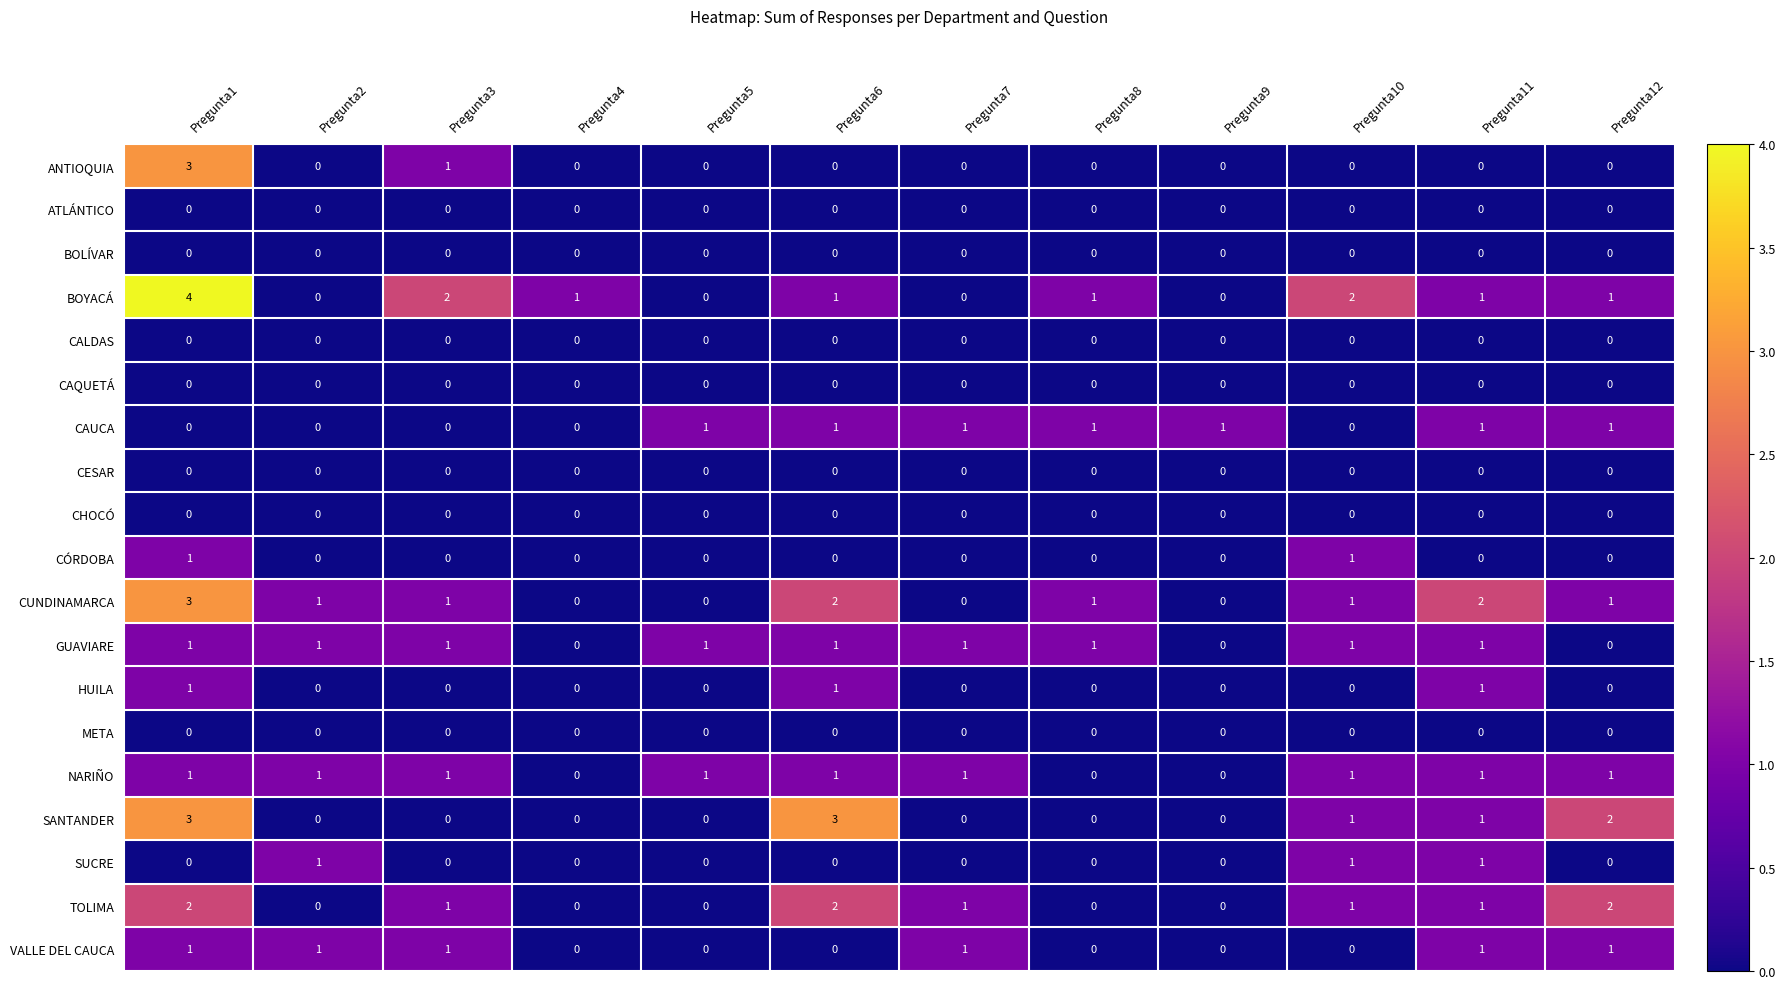

How many positive values does the HUILA series have?

3